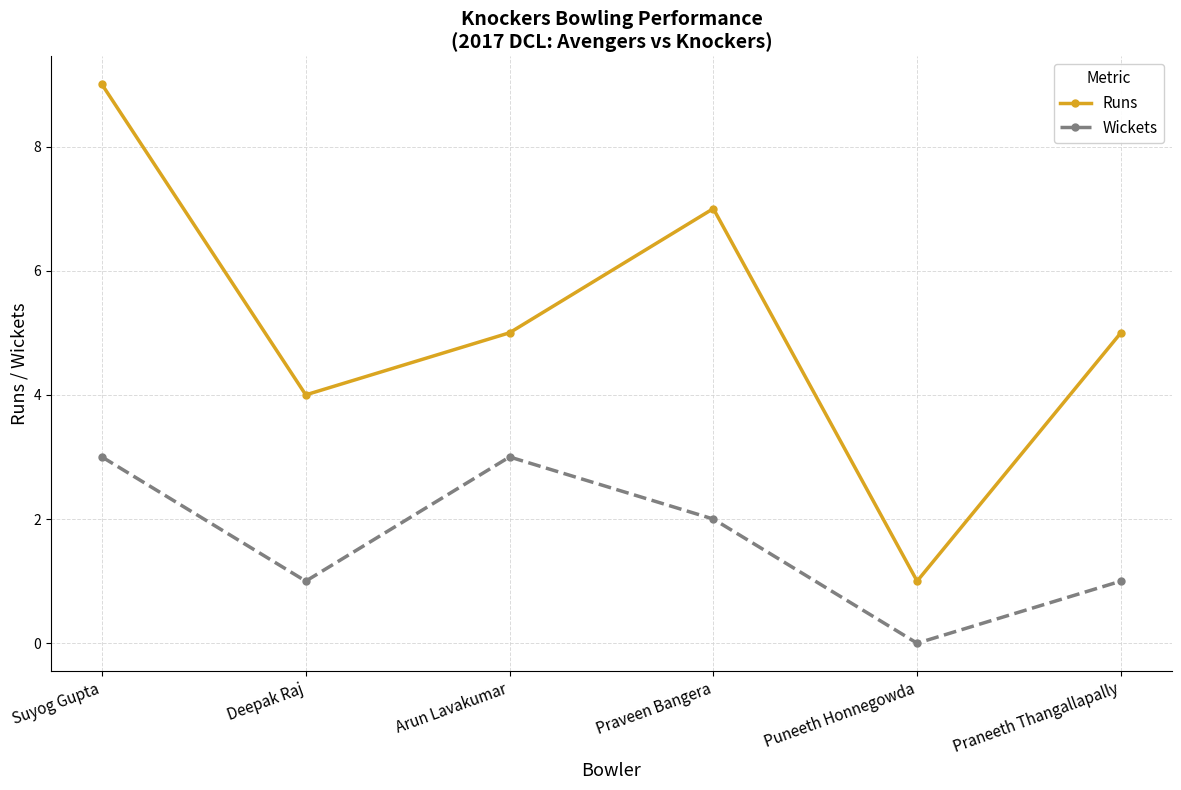

What are all the series names shown in the legend?

Runs, Wickets